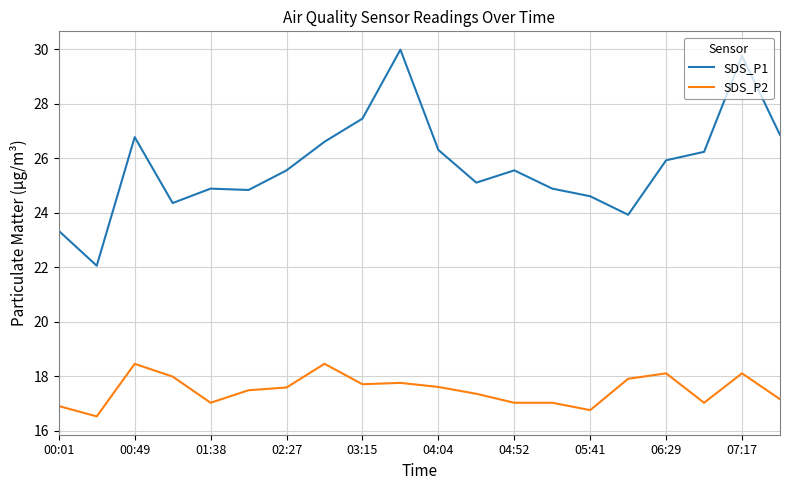

Which series has the widest spread of values?

SDS_P1